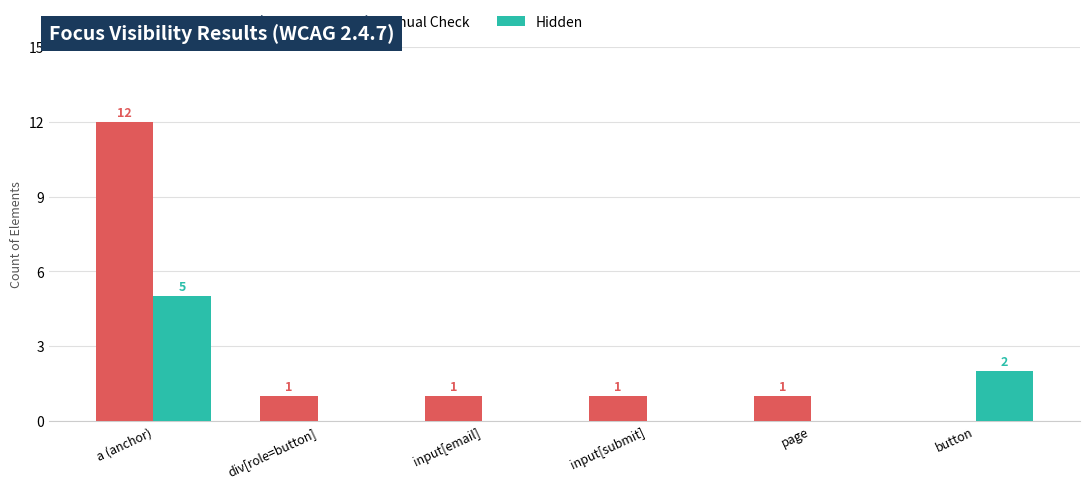

Is the value of Manual Check at input[email] greater than the value of Hidden at input[submit]?

Yes